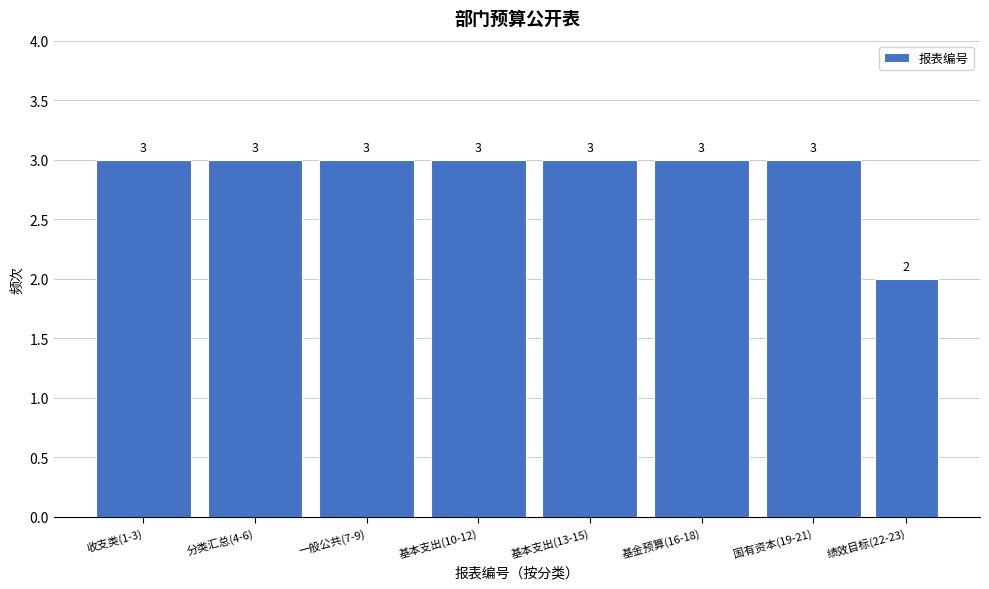

Reading left to right, list all the values displayed in this chart.

收支类(1-3)=3	分类汇总(4-6)=3	一般公共(7-9)=3	基本支出(10-12)=3	基本支出(13-15)=3	基金预算(16-18)=3	国有资本(19-21)=3	绩效目标(22-23)=2